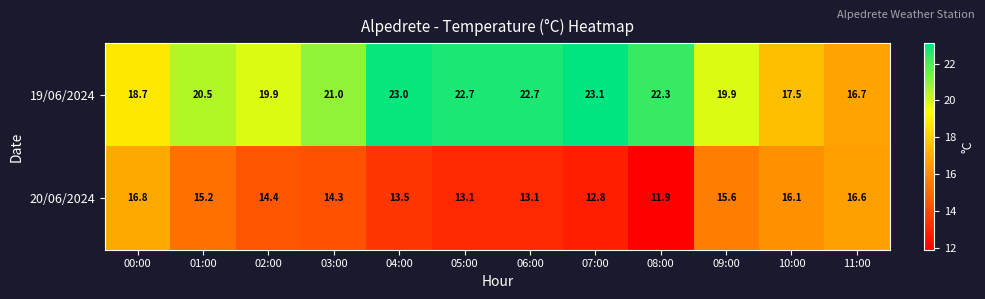

Which series has the largest total across all categories?

19/06/2024